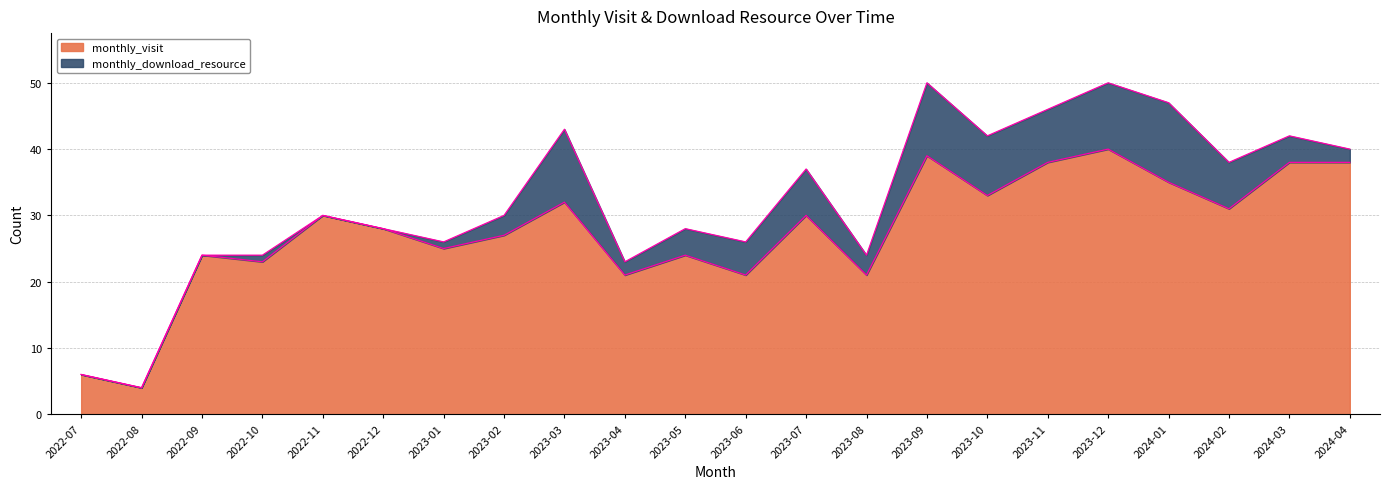

What value does the data have at 2023-05?

24